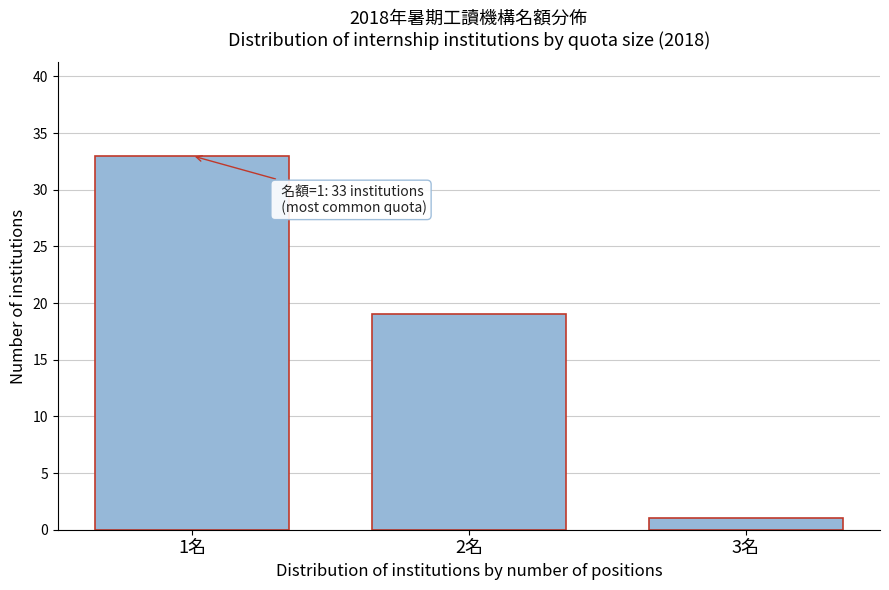

Reading left to right, extract all data points from this chart.

1名=33	2名=19	3名=1